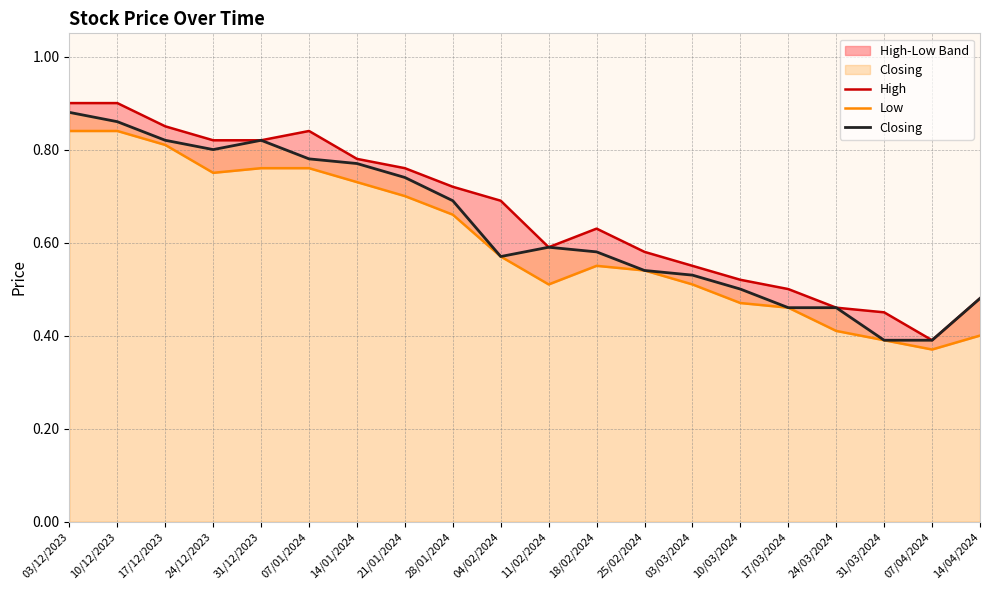

Where is Closing nearest to the value 0?

31/03/2024